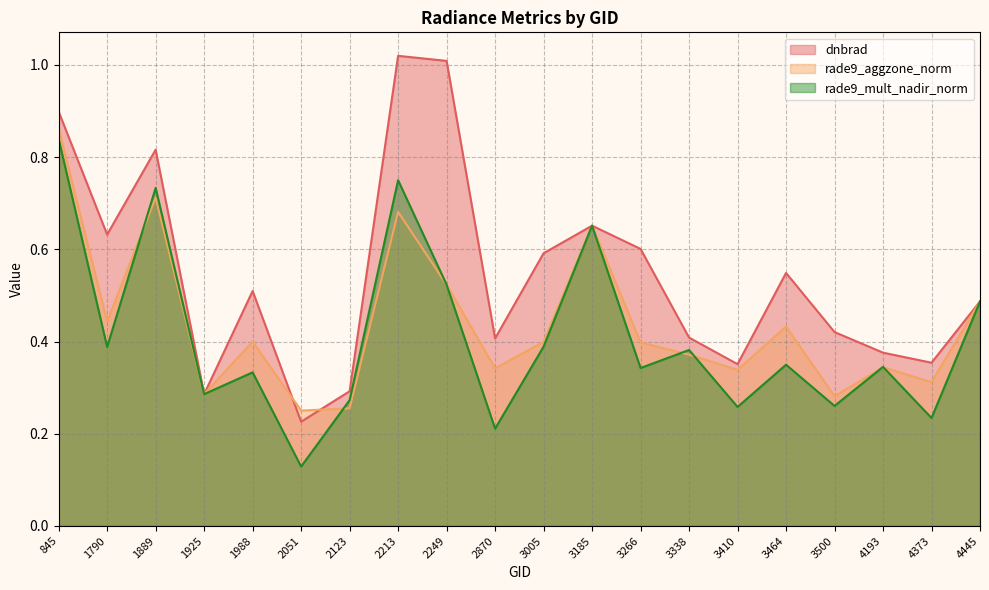

At which category does rade9_aggzone_norm reach its first local valley?

1790